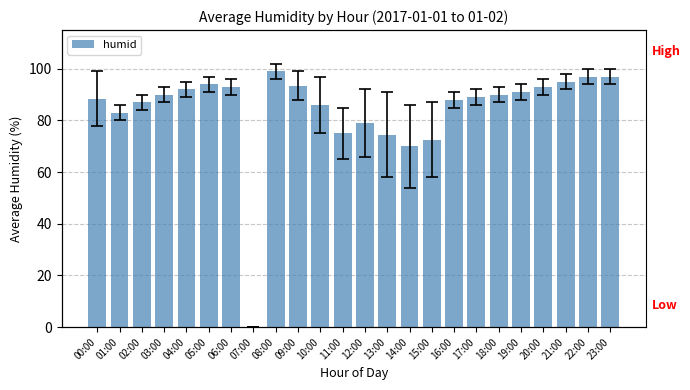

Which has a higher value, 12:00 or 10:00?

10:00